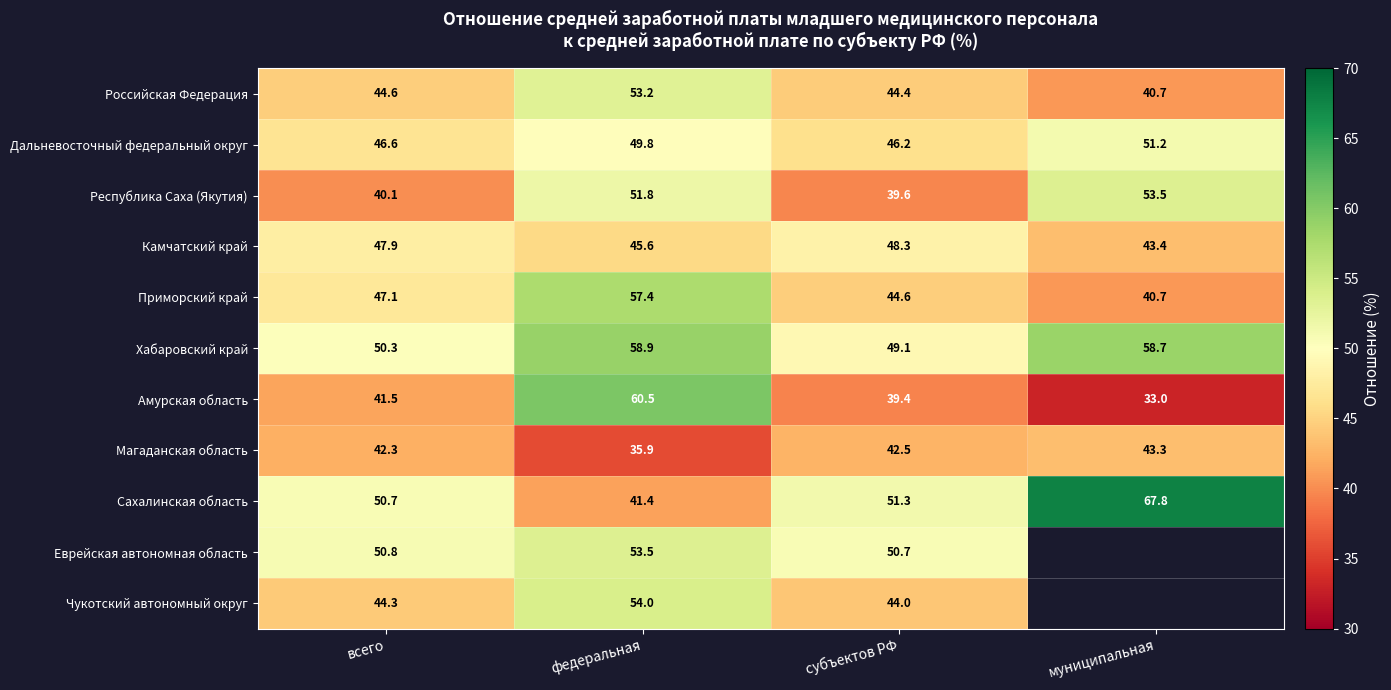

Is it true that Российская Федерация equals 19.1 at субъектов РФ?

False